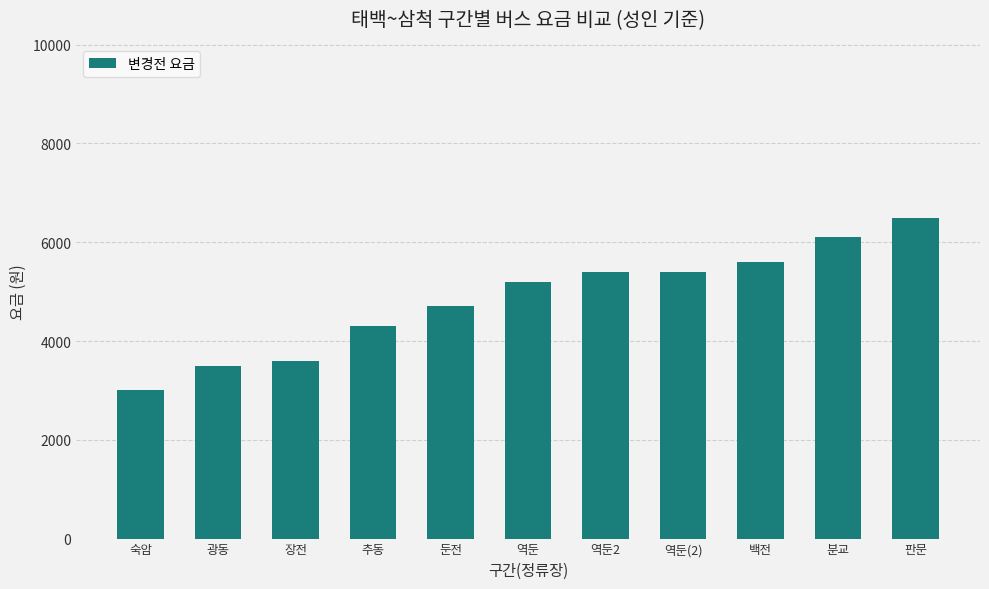

What is the change in value from 숙암 to 분교?

+3100